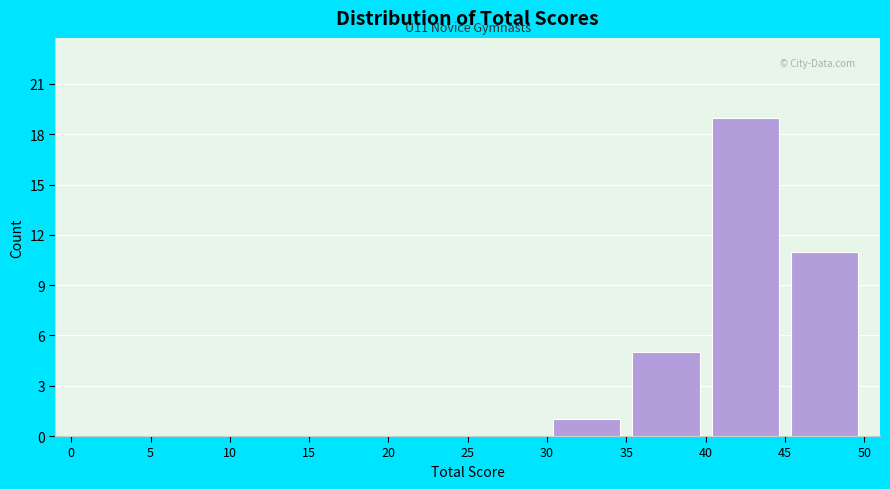

Which range on the x-axis has the tallest bar?

40 to 45